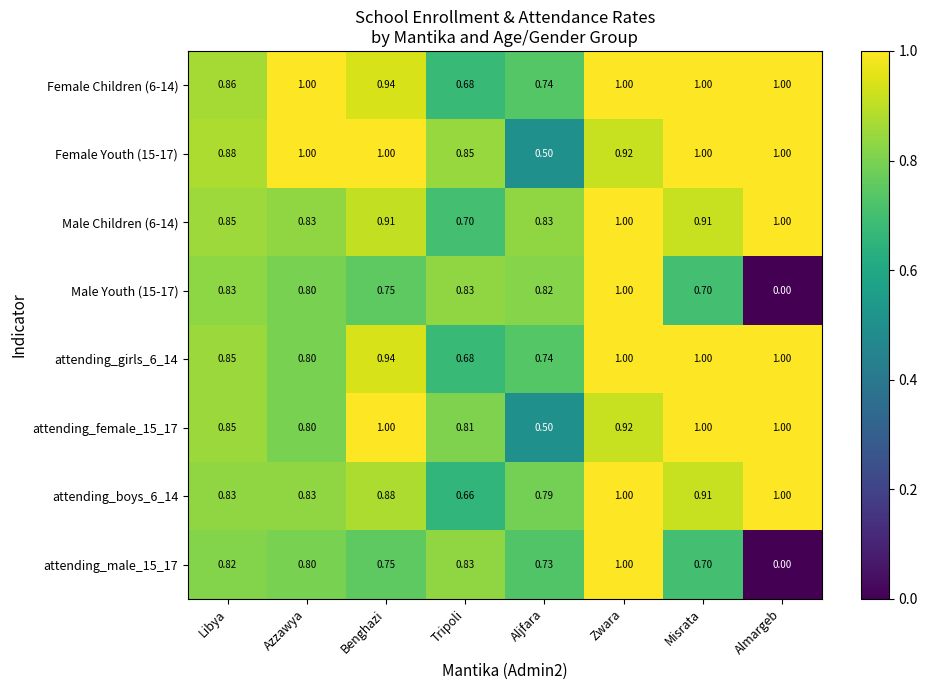

At which label is attending_male_15_17 closest to 0?

Almargeb